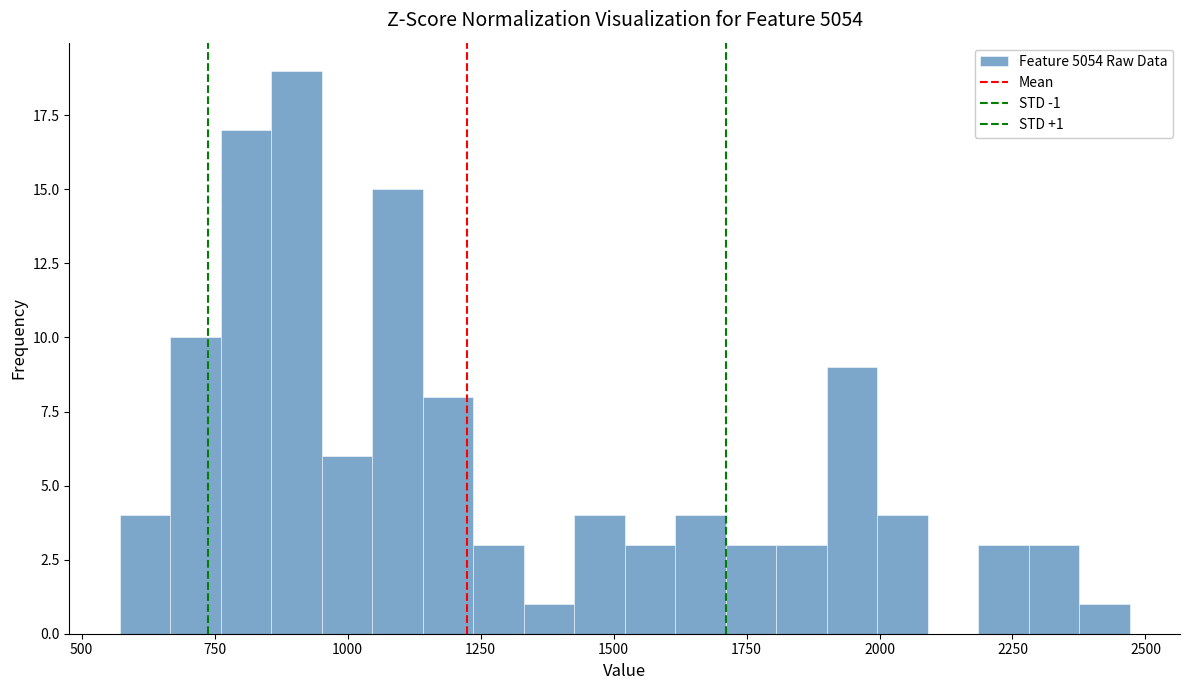

Around what value on the x-axis is the tallest bar? Give the approximate position of its centre, as read against the axis.

900